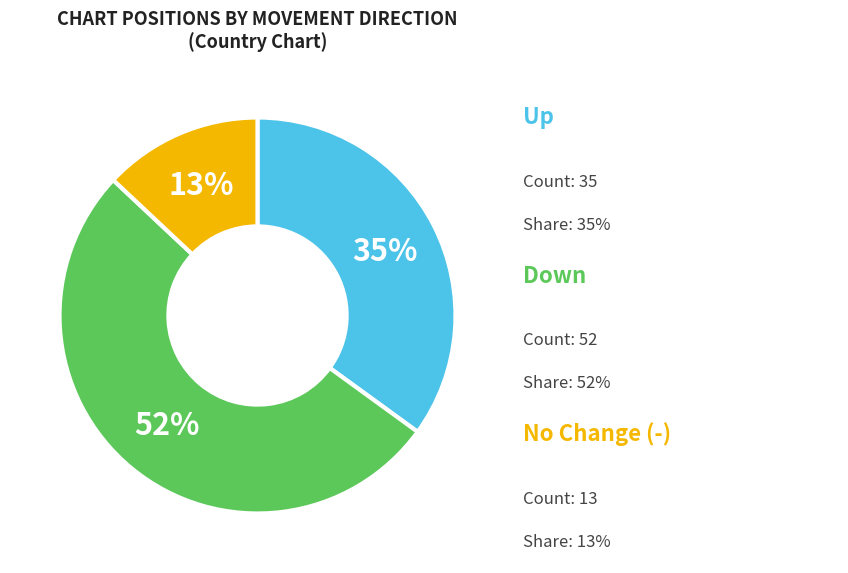

Does any single category account for the majority?

Yes